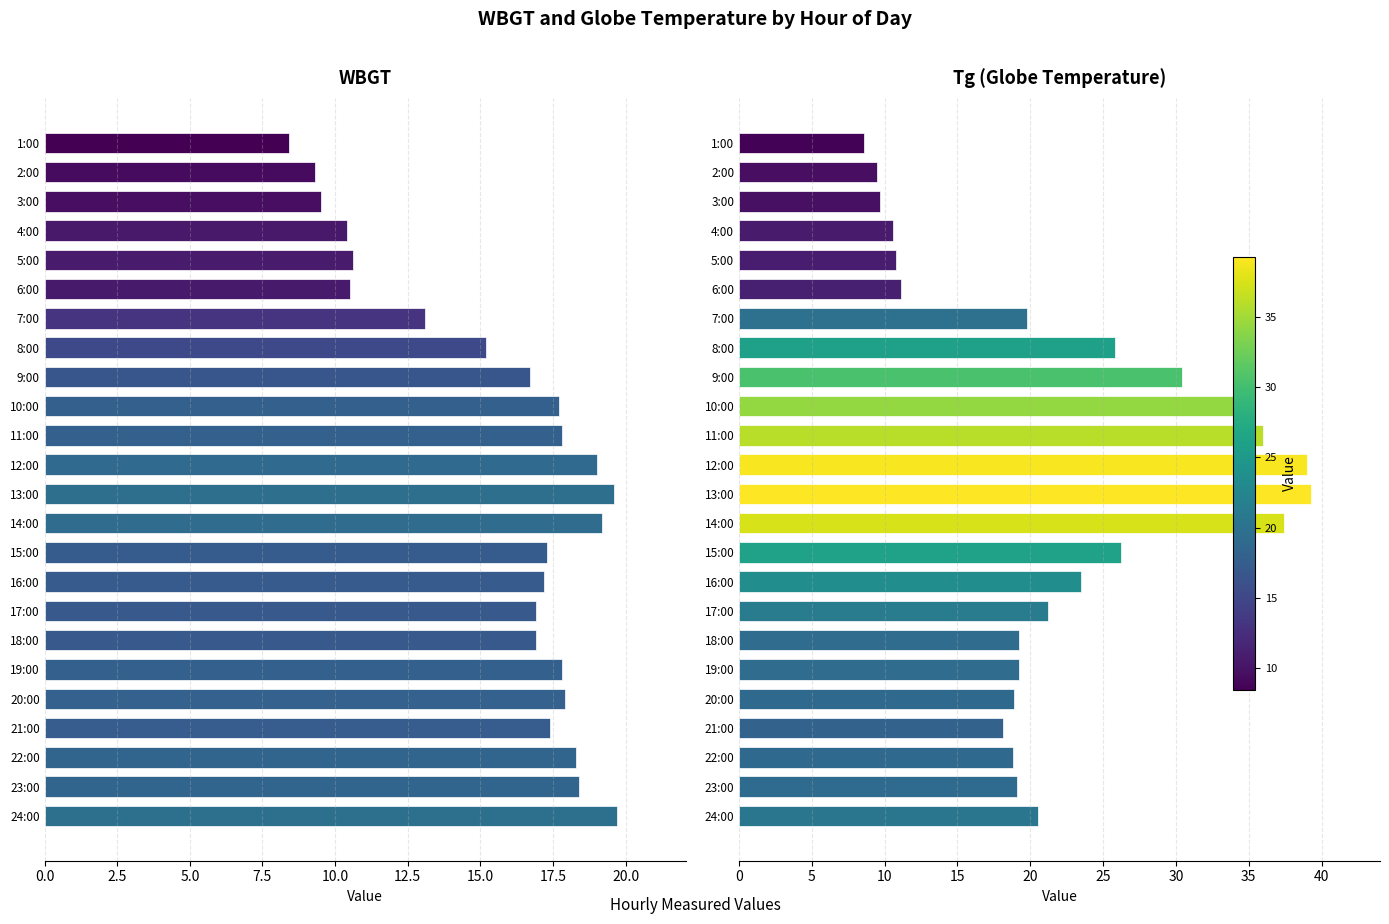

What is the difference between the highest and lowest values at 6:00?

0.6